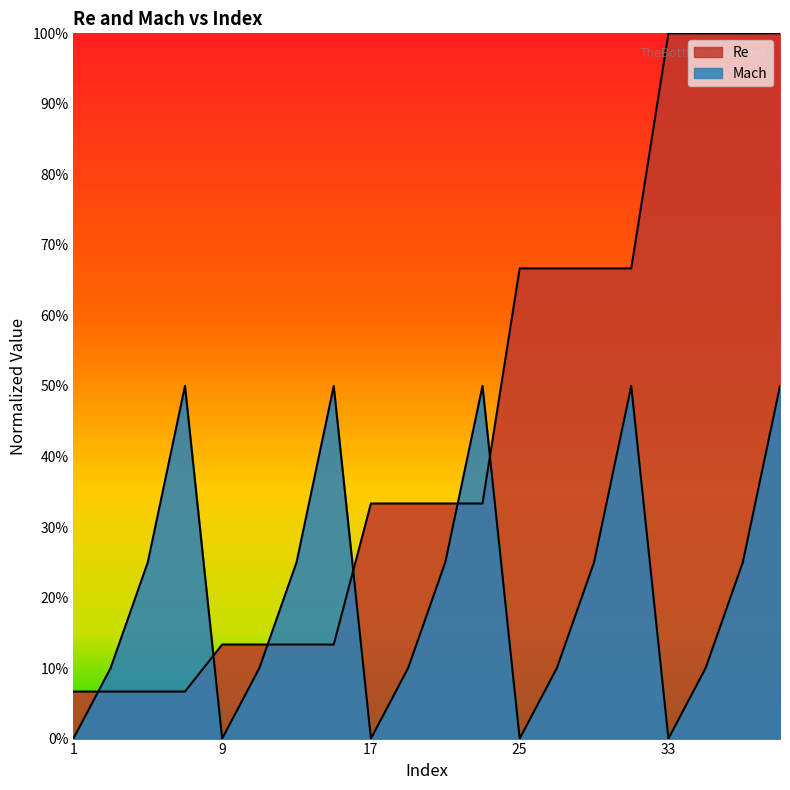

Is the value of Mach at 7 greater than the value of Re at 3?

Yes